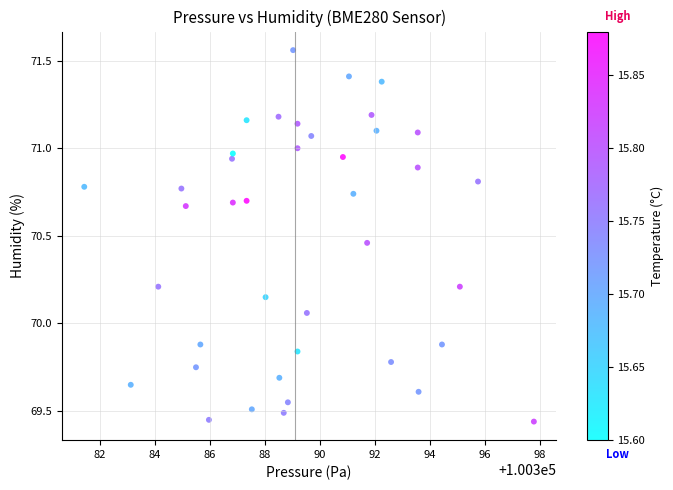

What is the range of X values (max minus min)?

16.3